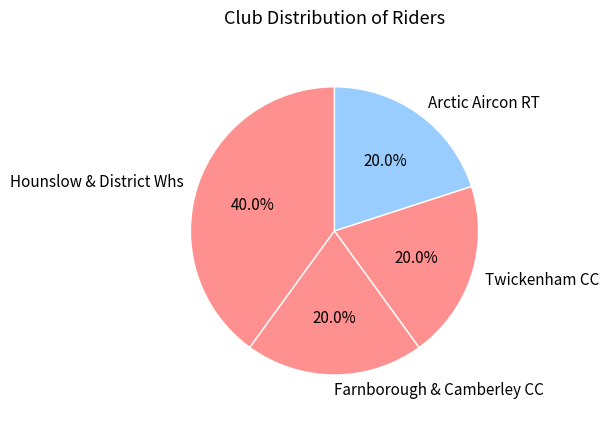

To the nearest percent, what percentage of the pie is Twickenham CC?

20%